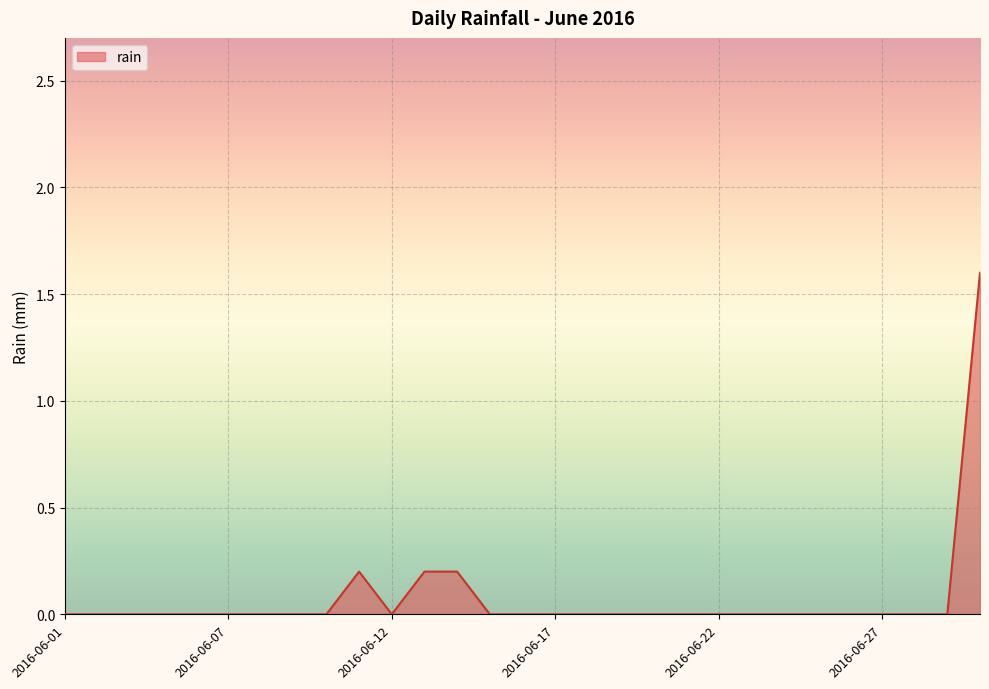

What is the maximum value shown in the chart?

1.6